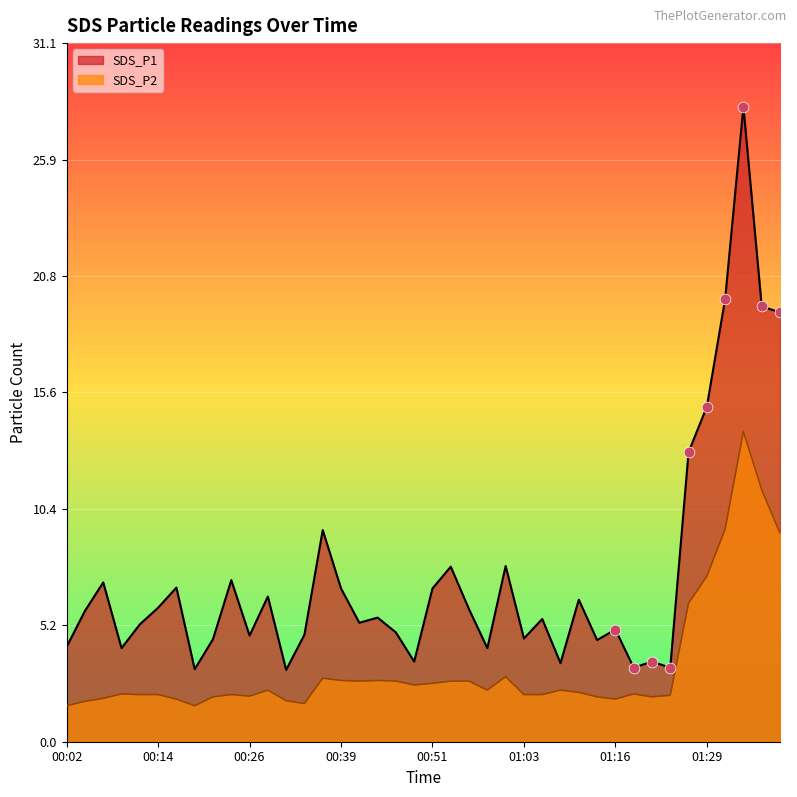

Which series contains the highest Y value?

SDS_P1